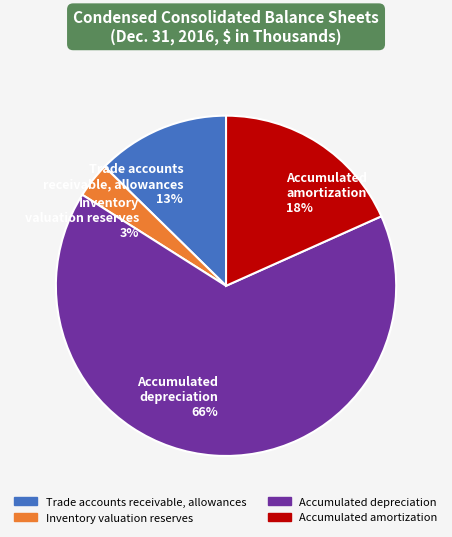

Combined, do Trade accounts receivable, allowances 13% and Accumulated amortization 18% account for over 50%?

No